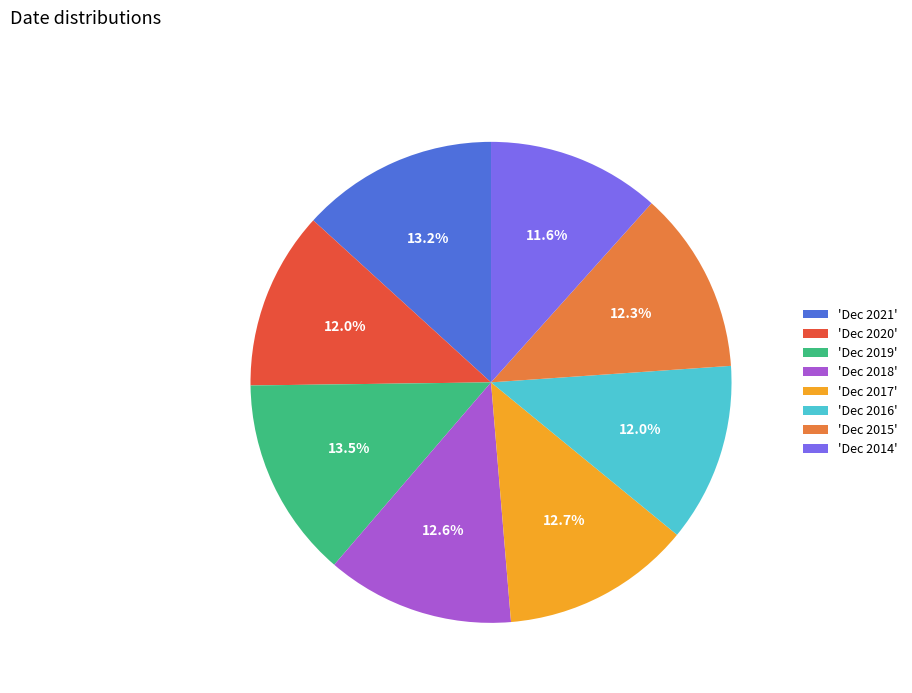

How many segments does this pie chart have?

8